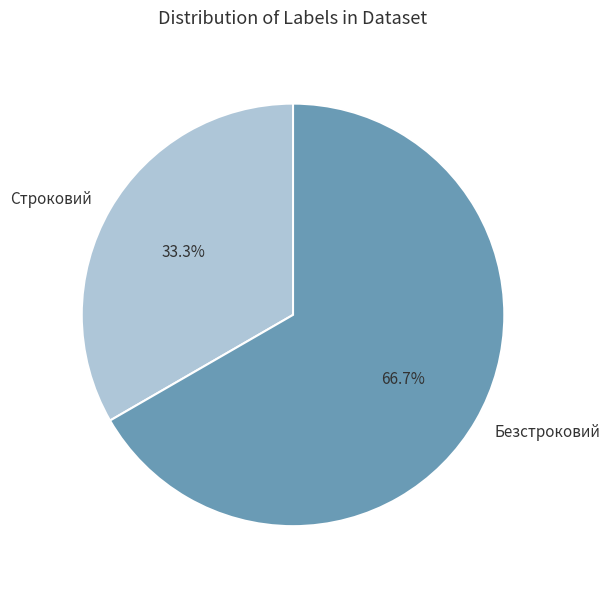

Does Безстроковий represent more than half of the total?

Yes